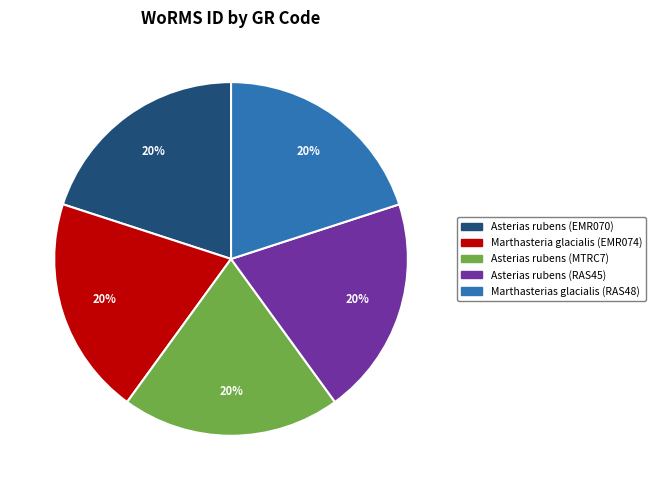

To the nearest percent, what is the average slice percentage?

20%